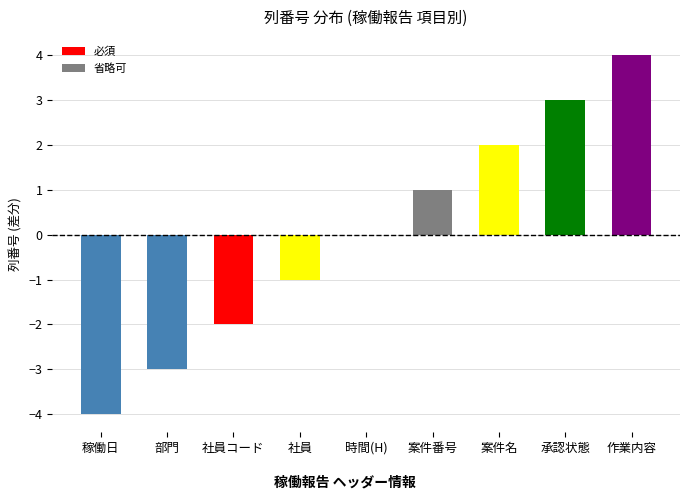

What is the change in value from 時間(H) to 承認状態?

+3